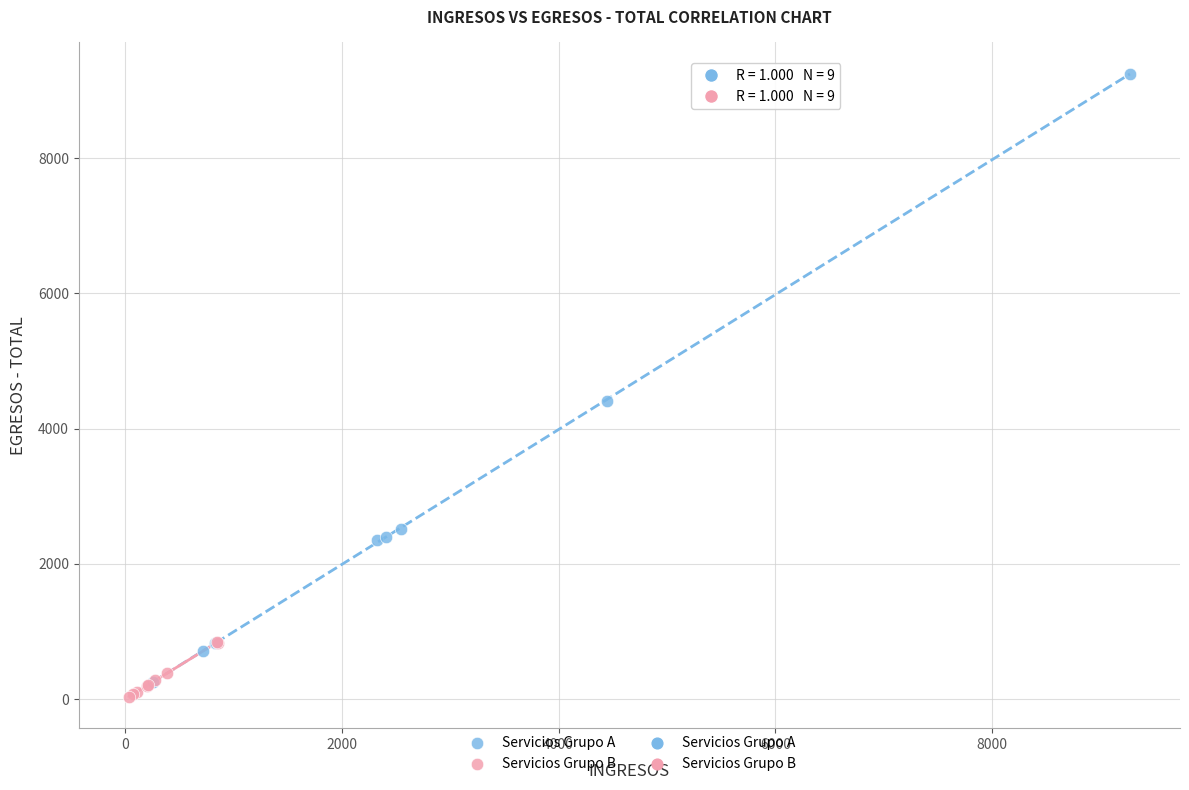

Which series has the largest Y range (max minus min)?

Servicios Grupo A